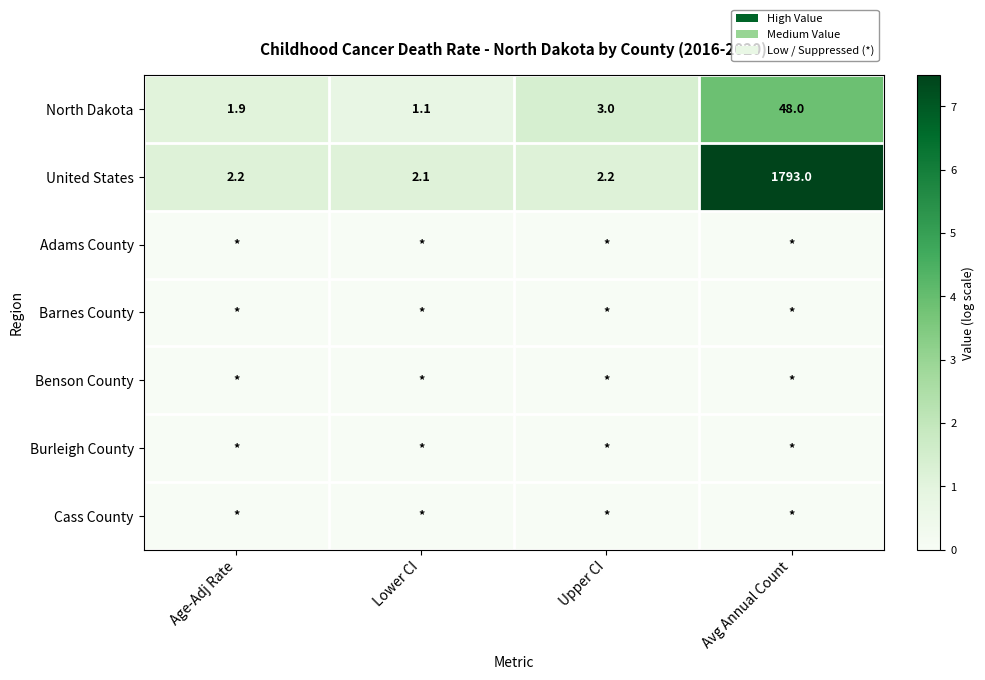

At how many categories does at least one series exceed 3?

1